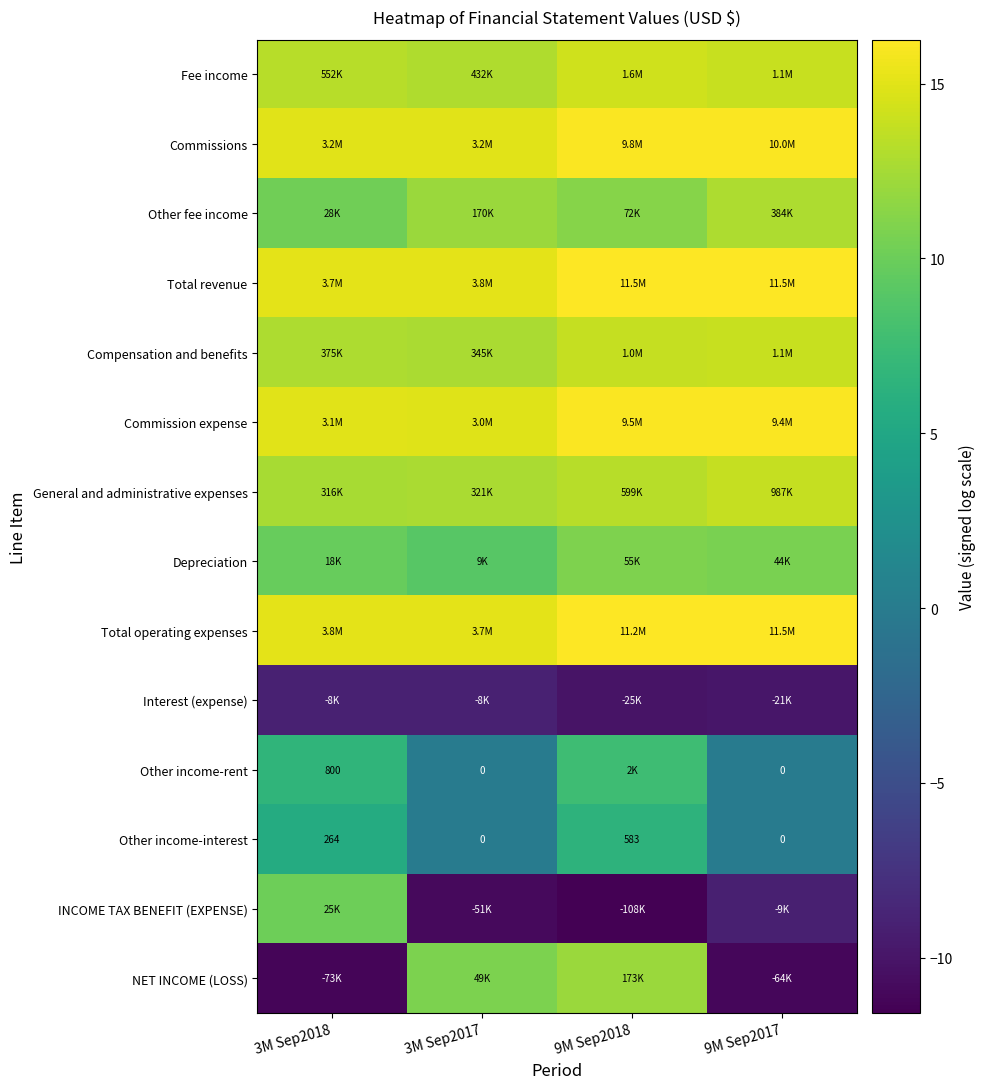

What is the difference between the second highest and minimum values in the Interest (expense) series?

1.1